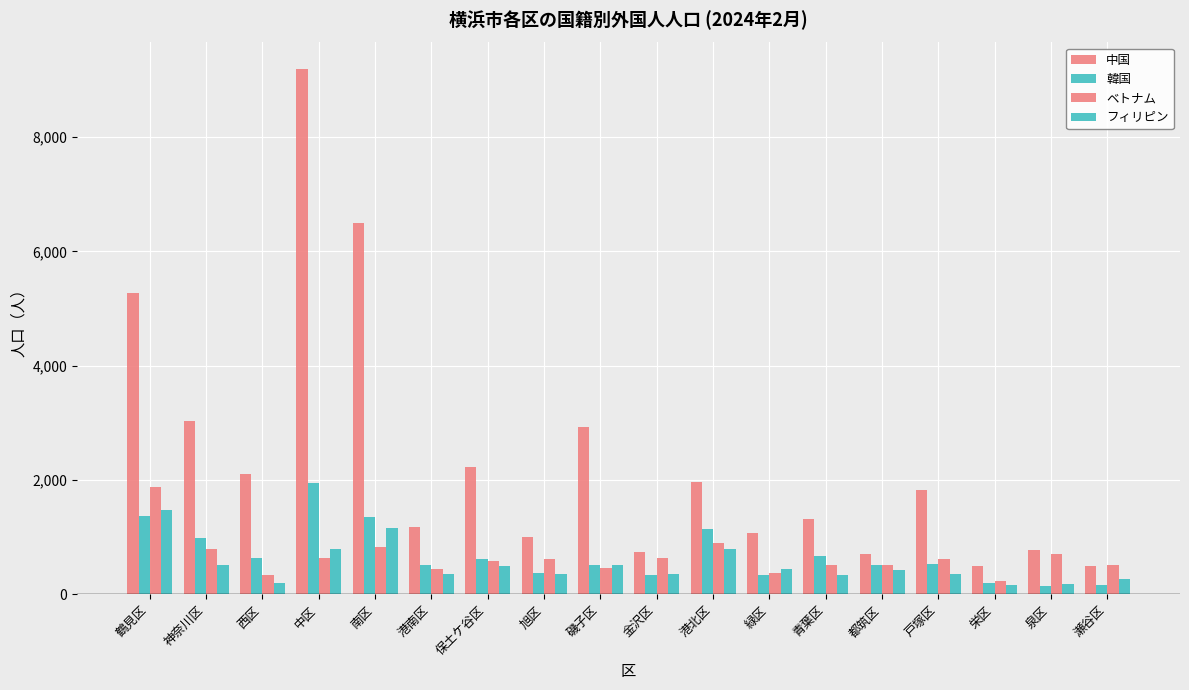

What is the lowest value of the フィリピン series?

162